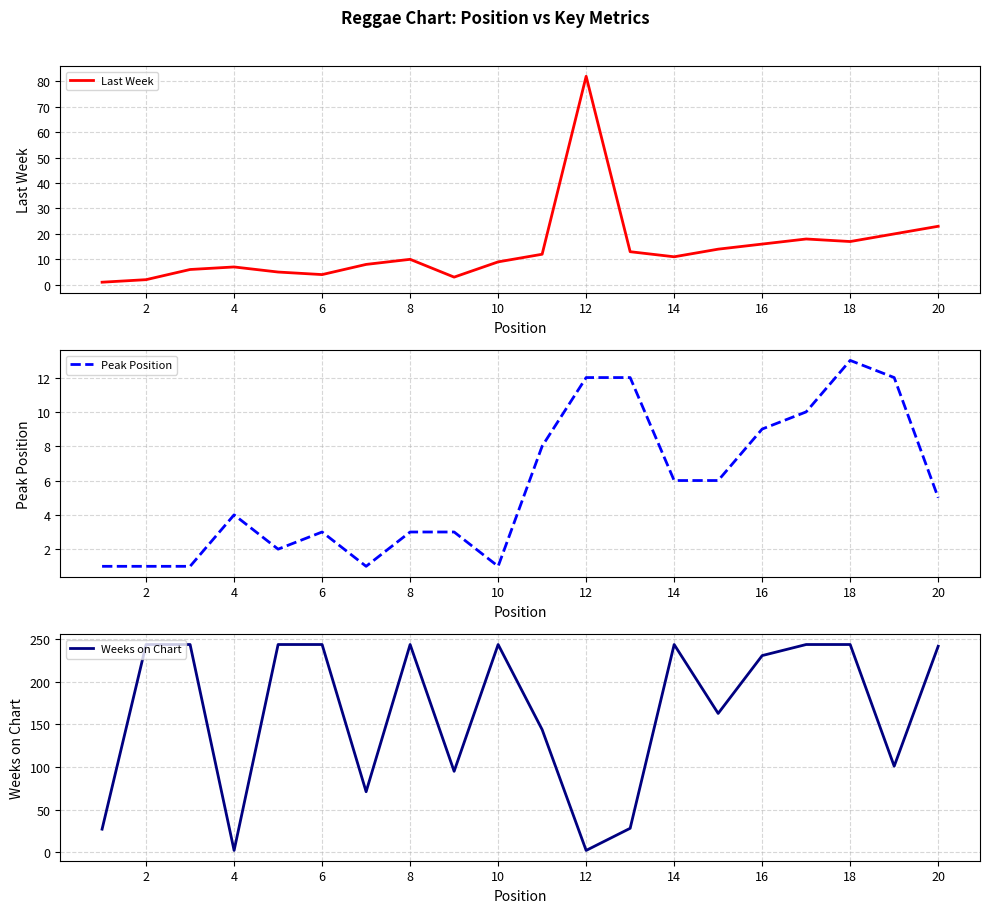

Is it true that Peak Position equals 5 at 16?

False